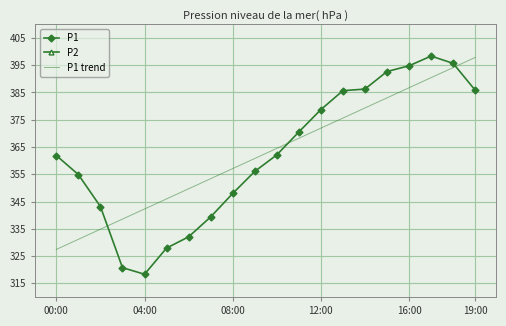

What is the minimum value for P1?

318.3